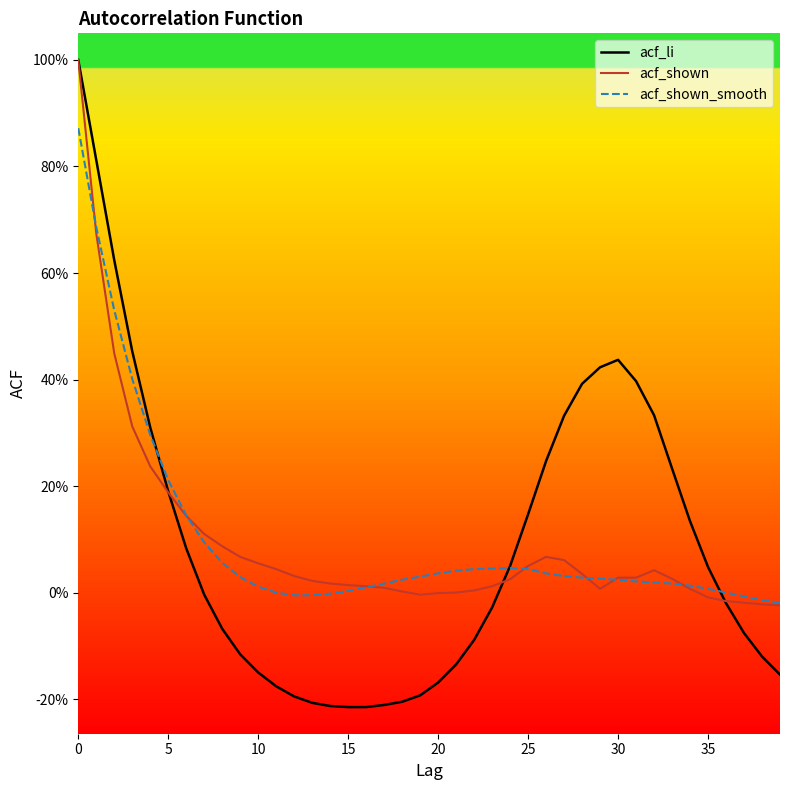

What are all the series names shown in the legend?

acf_li, acf_shown, acf_shown_smooth